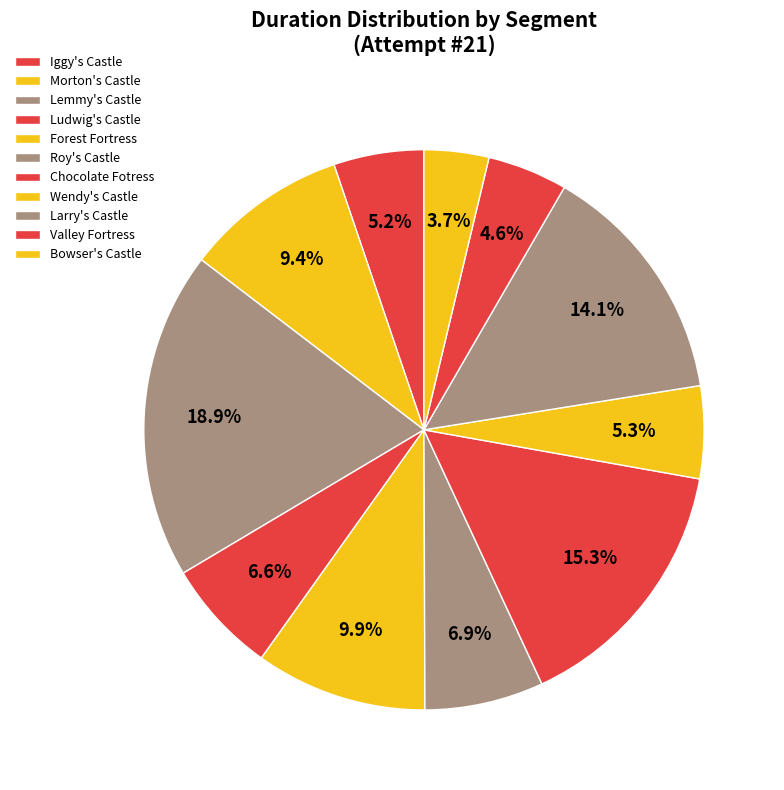

How many slices are in this pie chart?

11